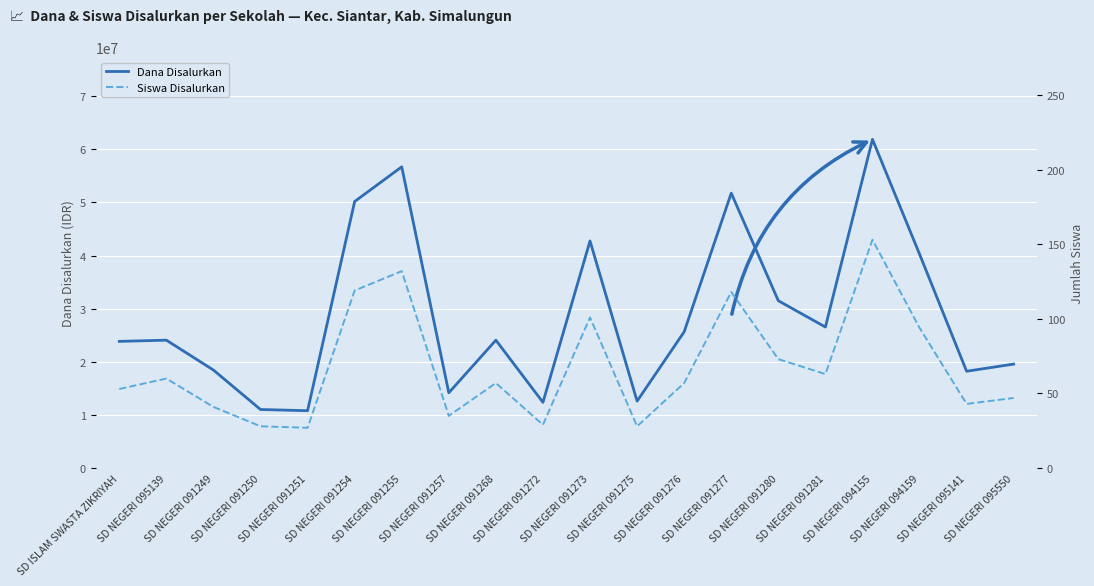

What is the highest value of the Siswa Disalurkan series?

153